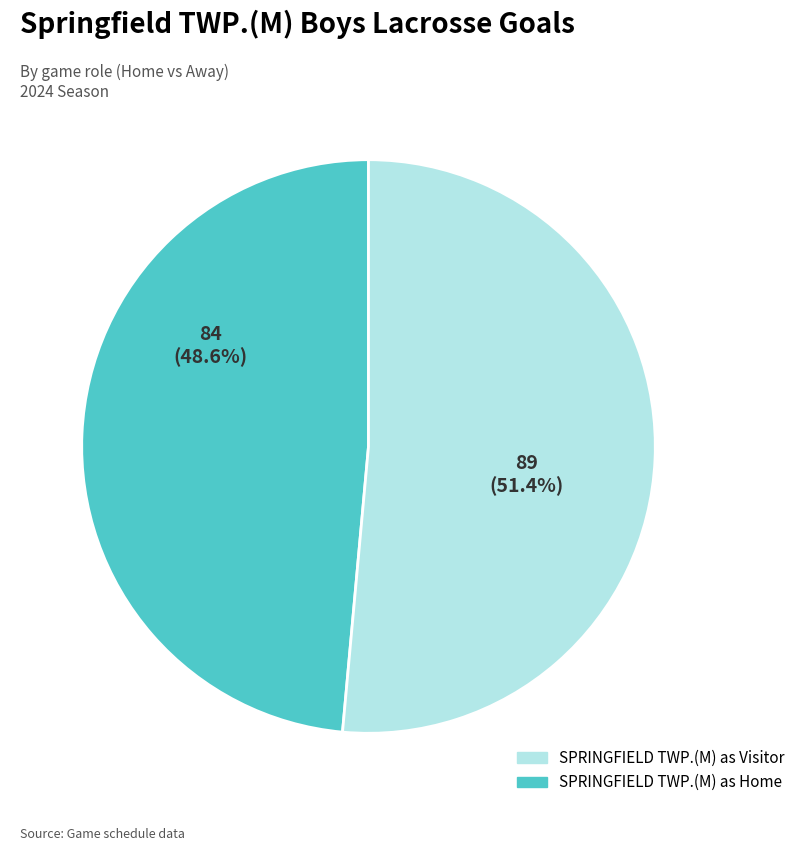

Does any single category account for the majority?

Yes